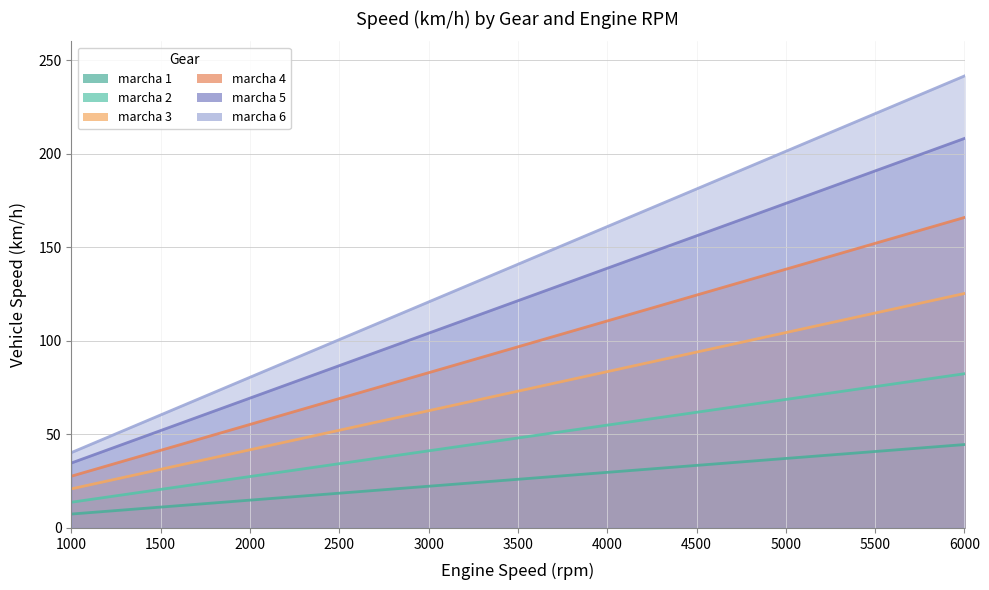

Which category has the highest value in the marcha 1 series?

6000